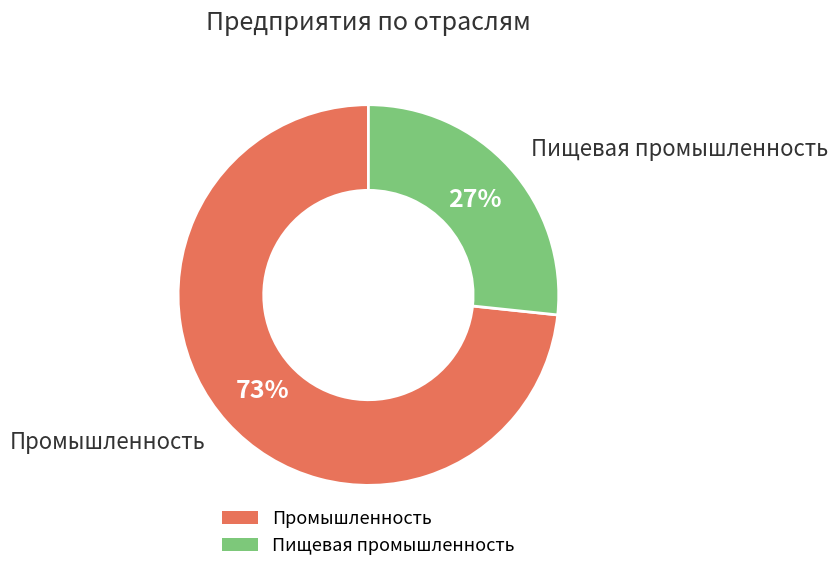

How many slices are in this pie chart?

2